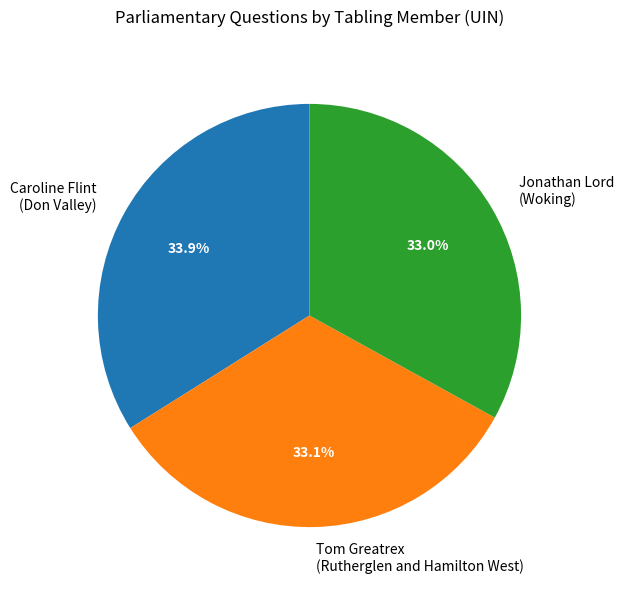

Is there a majority slice in this chart?

No